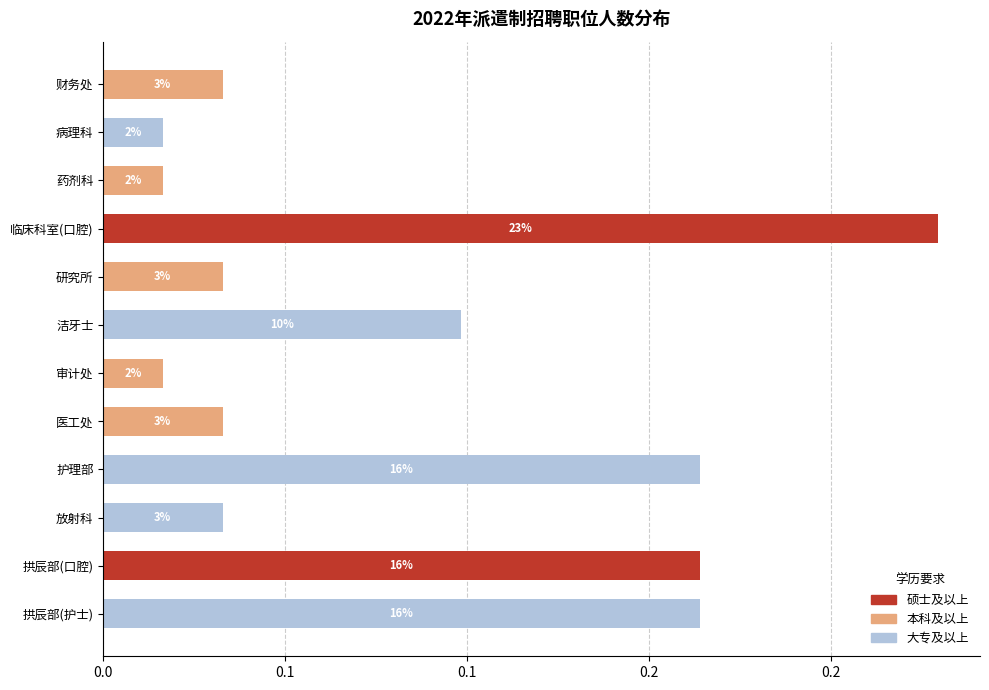

What are all the series names shown in the legend?

硕士及以上, 本科及以上, 大专及以上